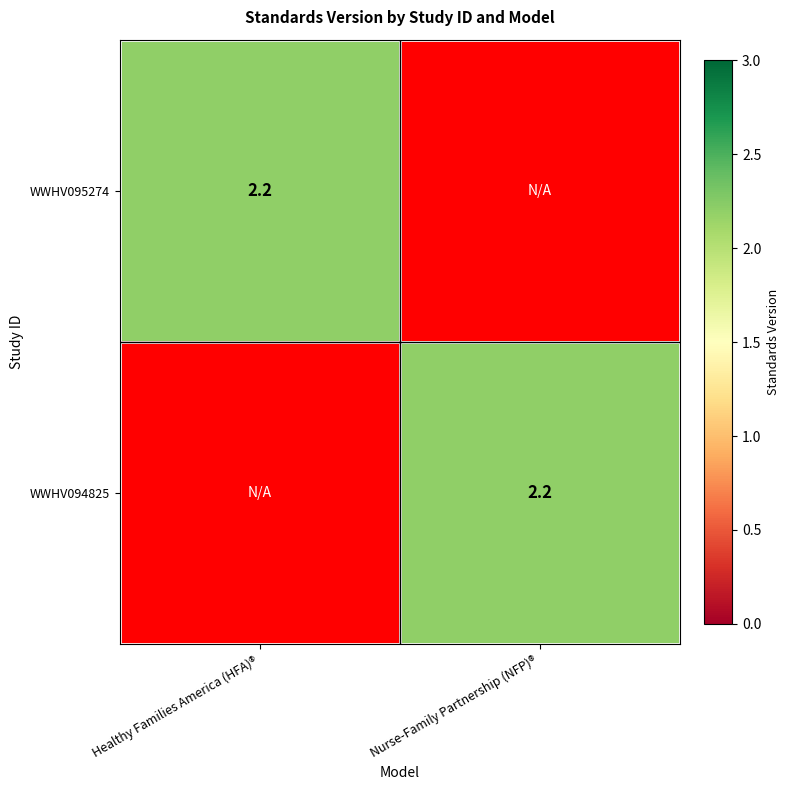

The value of WWHV095274 at Healthy Families America (HFA)® is 1.3. True or false?

False